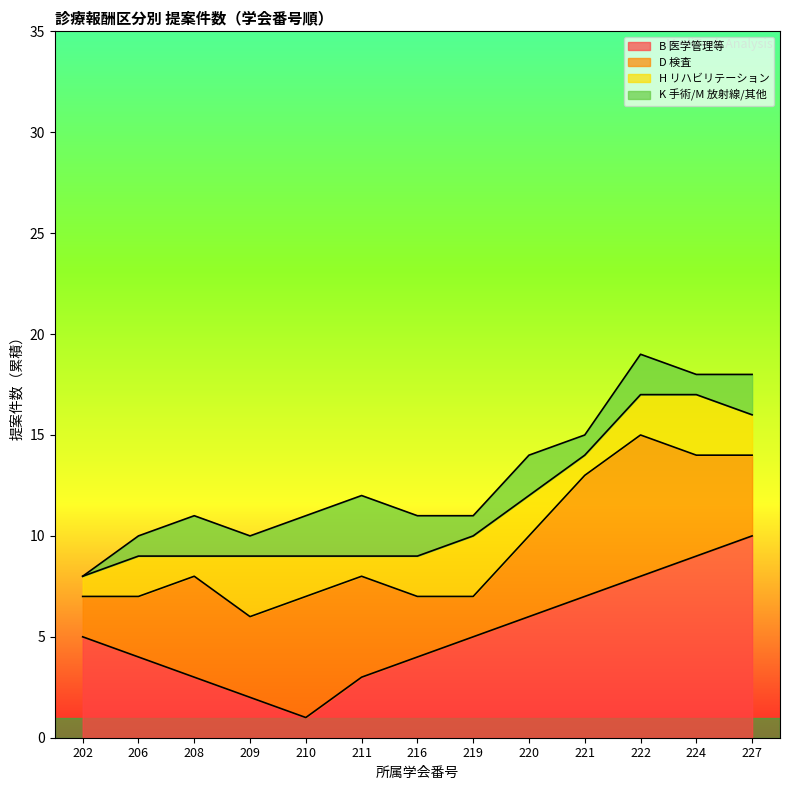

At how many categories does at least one series exceed 8?

2